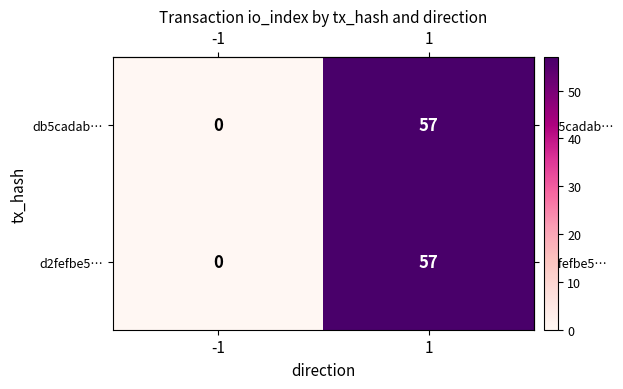

The value of db5cadab… at -1 is -33. True or false?

False